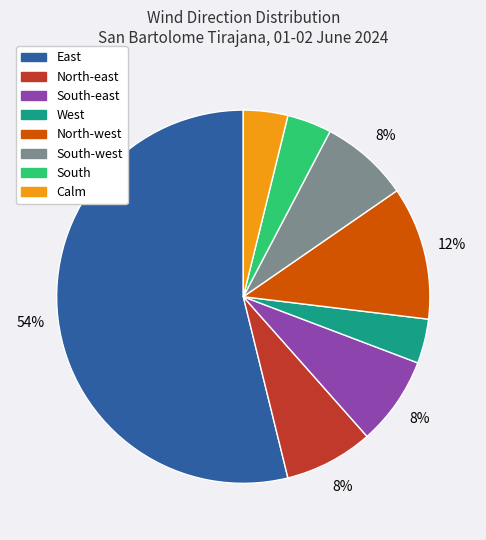

Does any single category account for the majority?

Yes